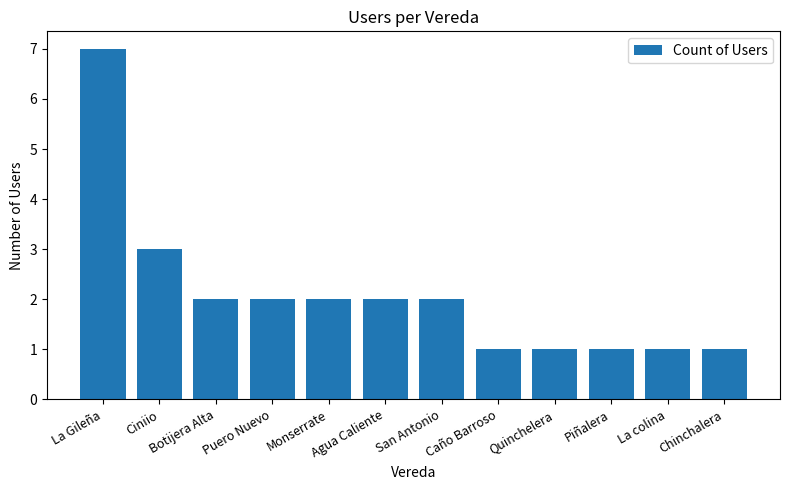

What is the ratio of the value at Agua Caliente to the value at Puero Nuevo?

1.0